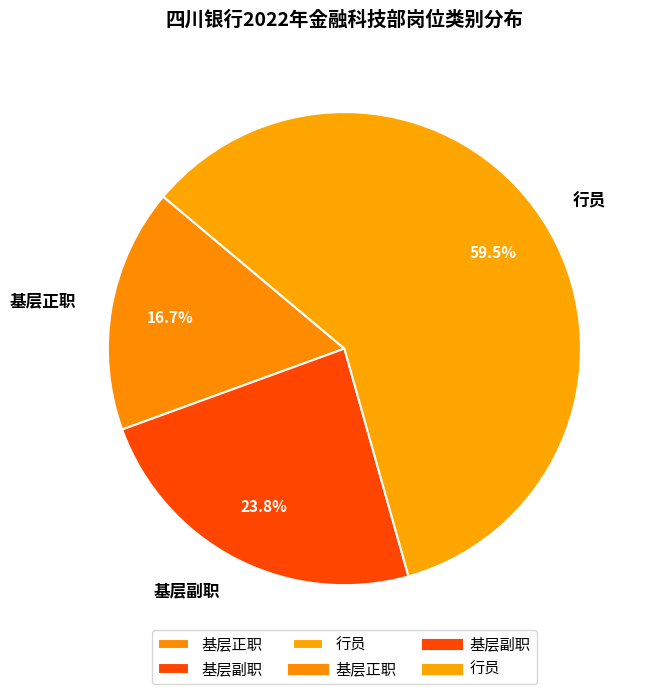

Is there a majority slice in this chart?

Yes